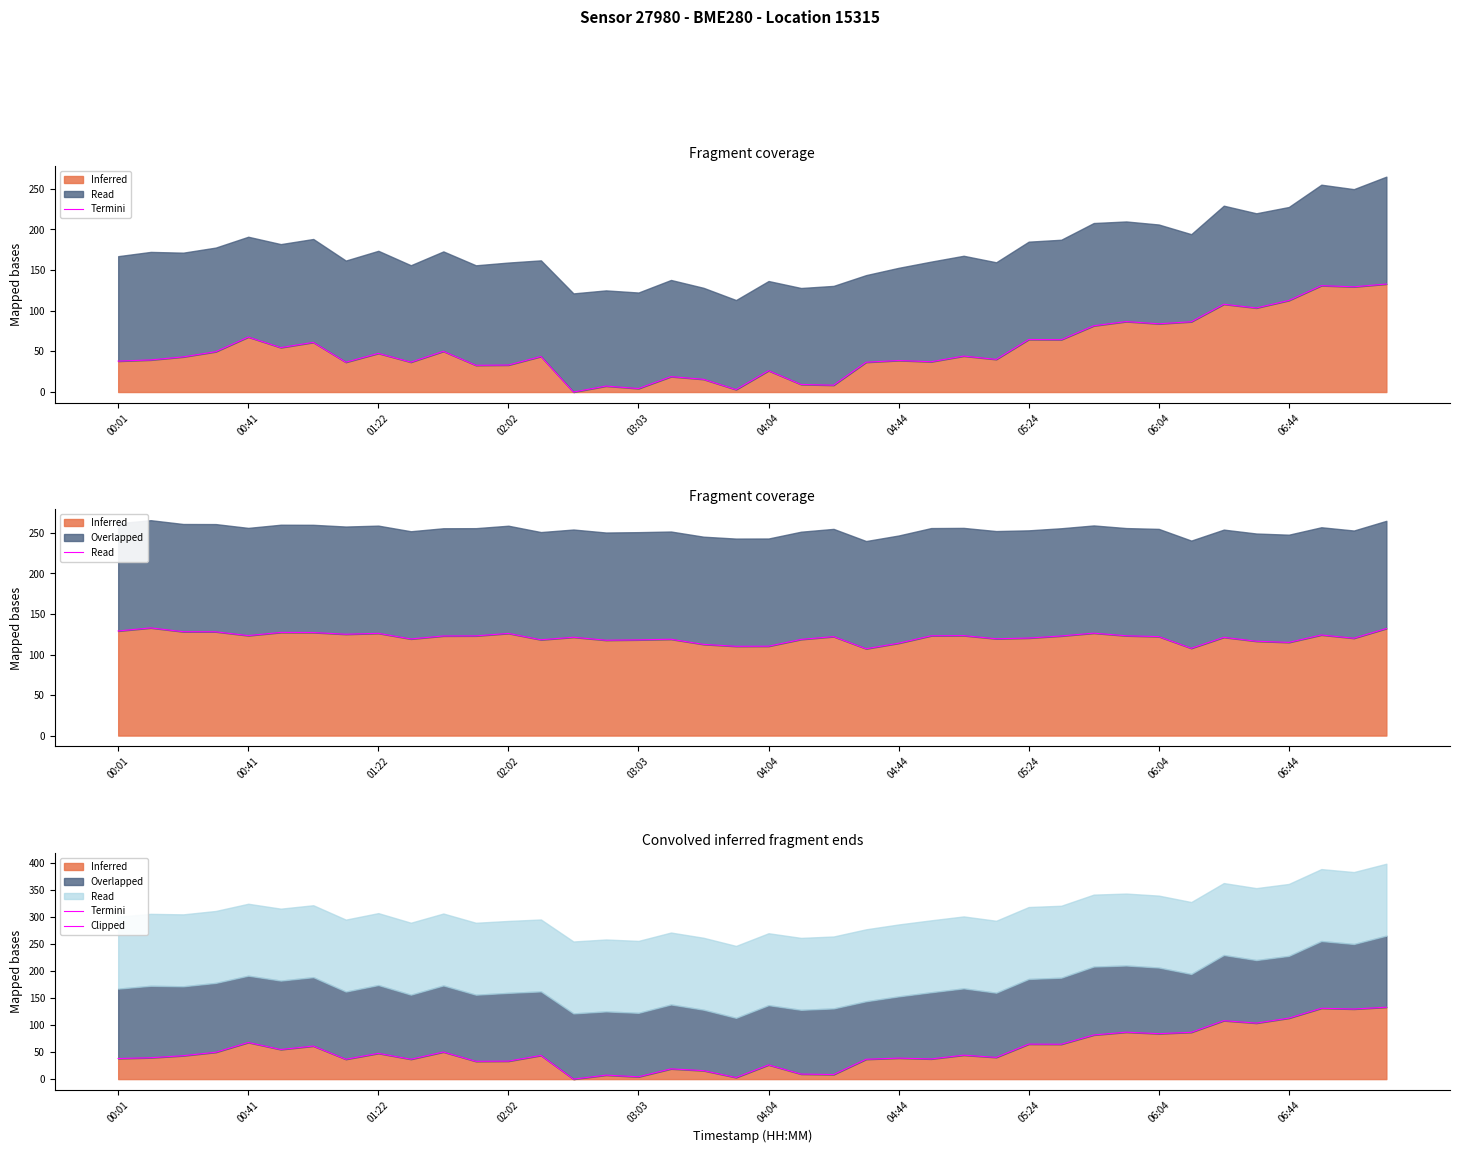

Does the chart have visible grid lines?

No